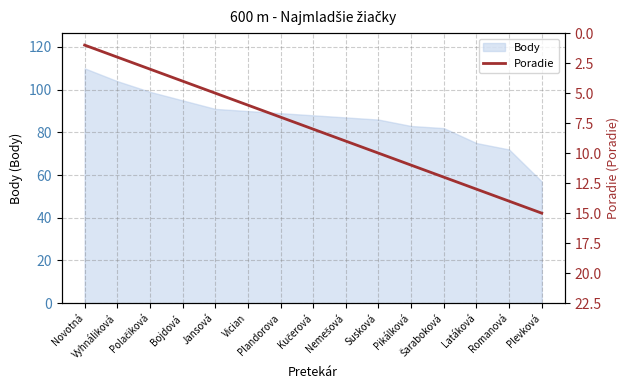

What is the maximum value for Body?

110